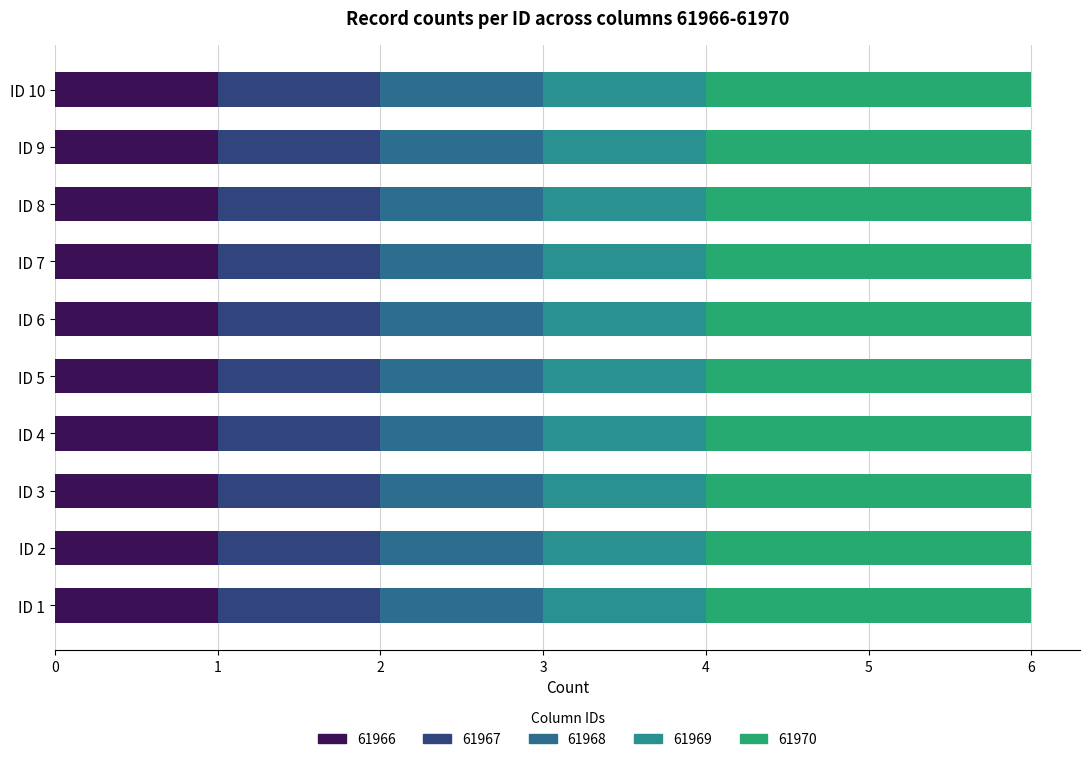

How many series are shown in this chart?

5